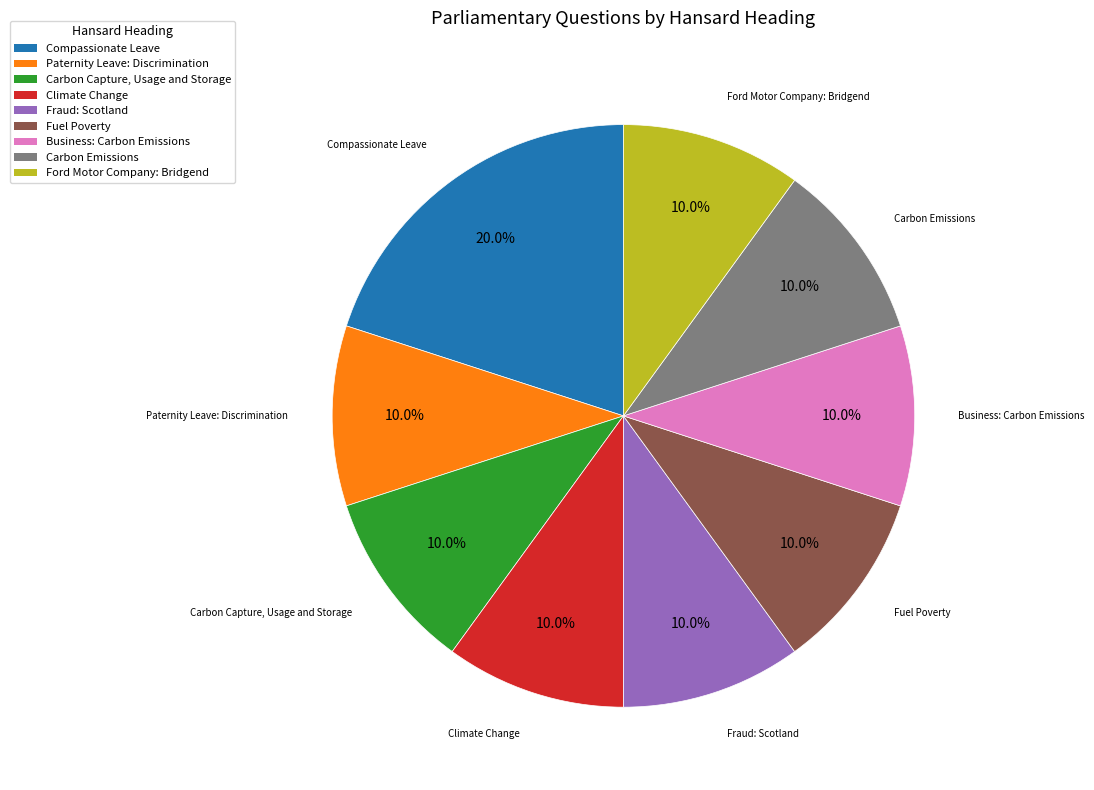

What percentage is the Compassionate Leave slice, to the nearest percent?

20%